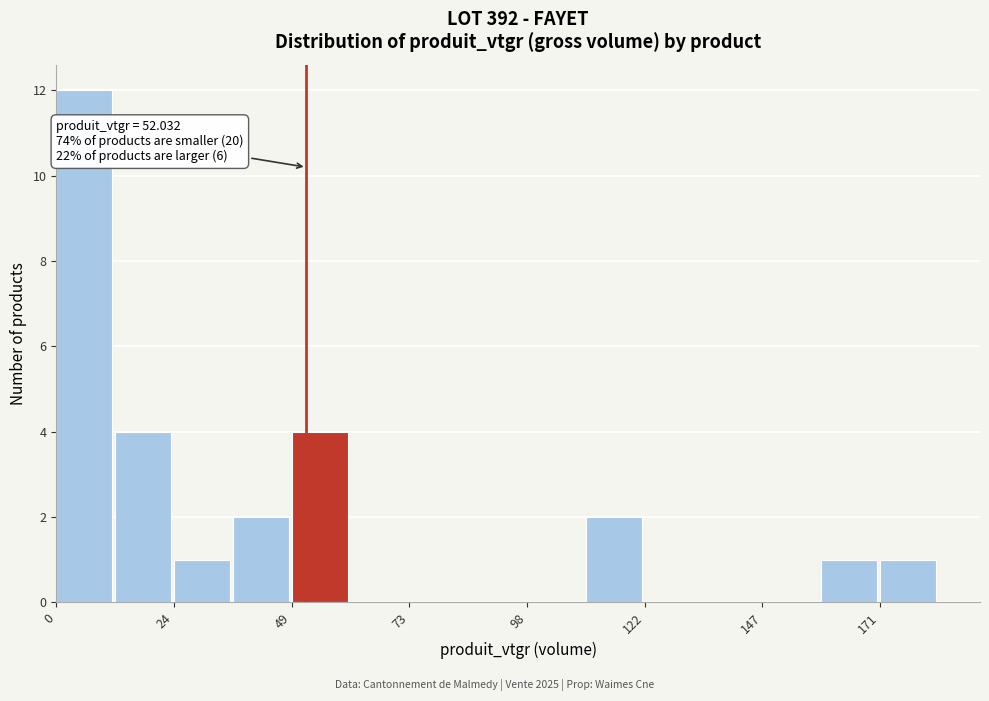

Around what value on the x-axis is the tallest bar? Give the approximate position of its centre, as read against the axis.

5